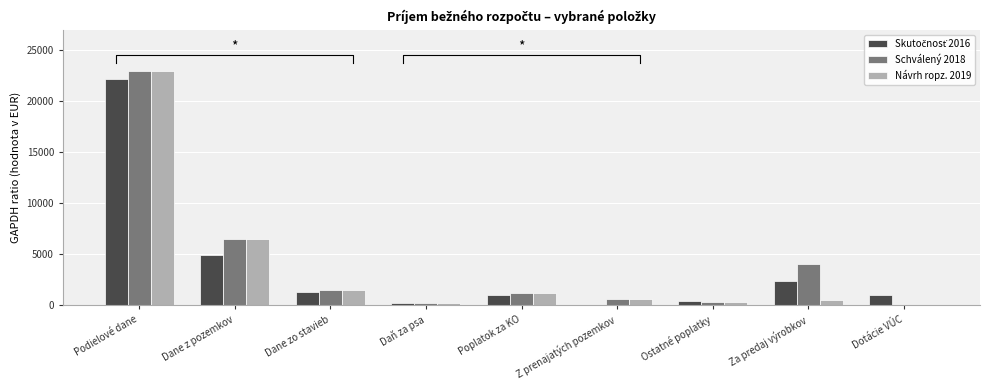

What is the label of the 3rd bar from the right?

Ostatné poplatky